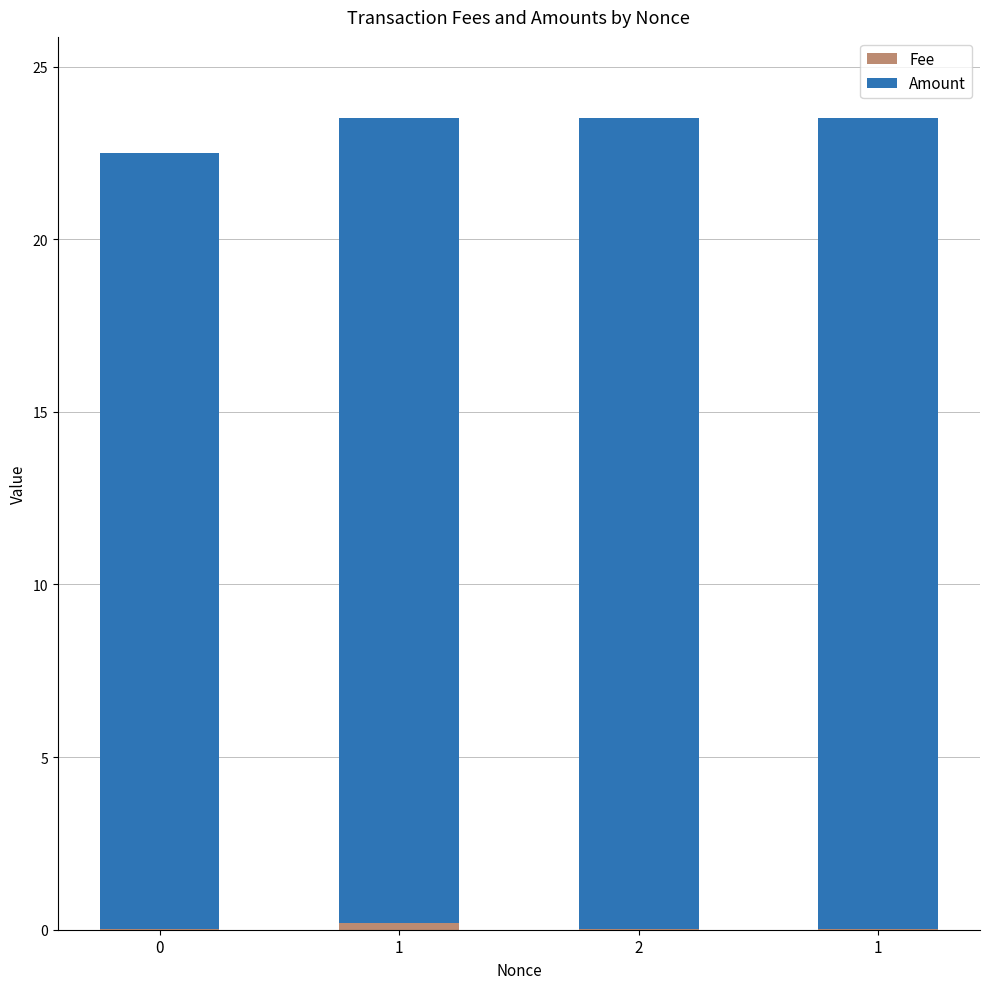

List the labels in order of Fee value, smallest first.

2, 1, 0, 1